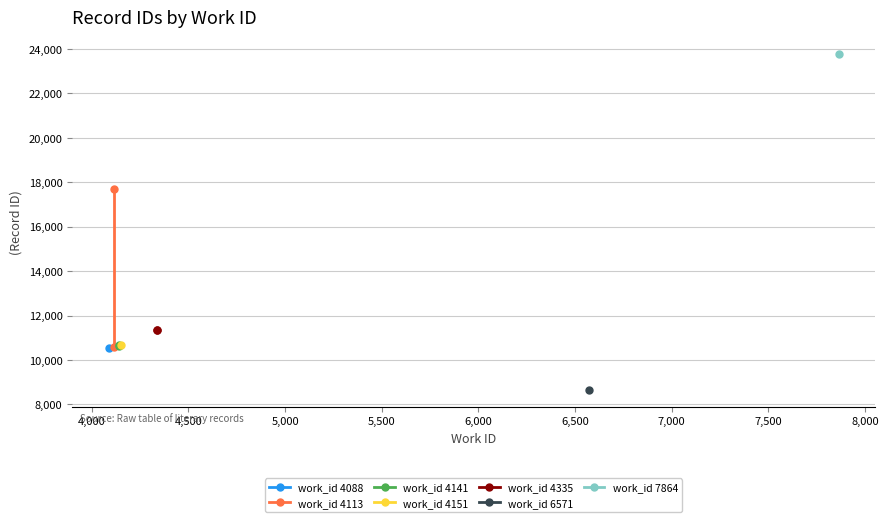

What is the average value of the work_id 4335 series?

11335